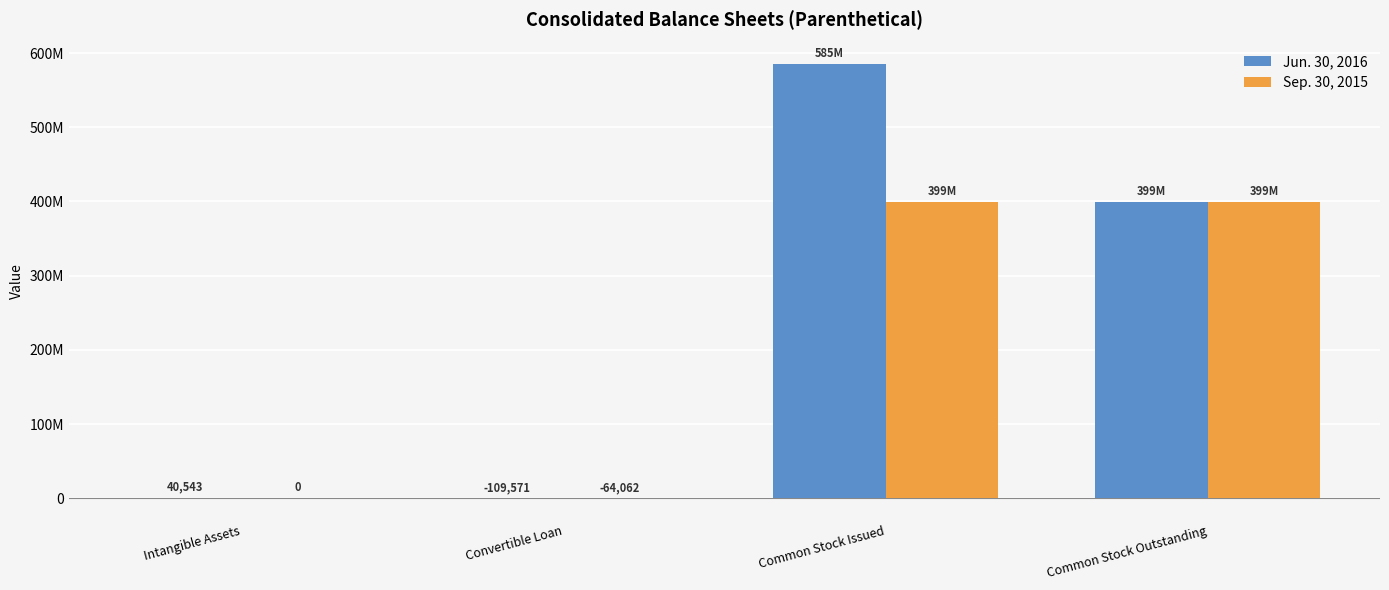

Which has a higher value, Common Stock Outstanding or Convertible Loan?

Common Stock Outstanding